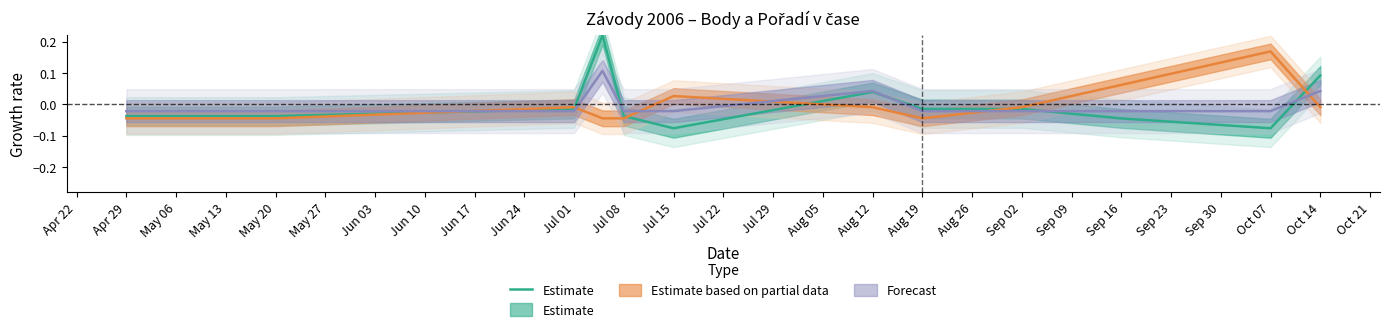

True or false: there are more than 1 points higher than both neighbors.

True